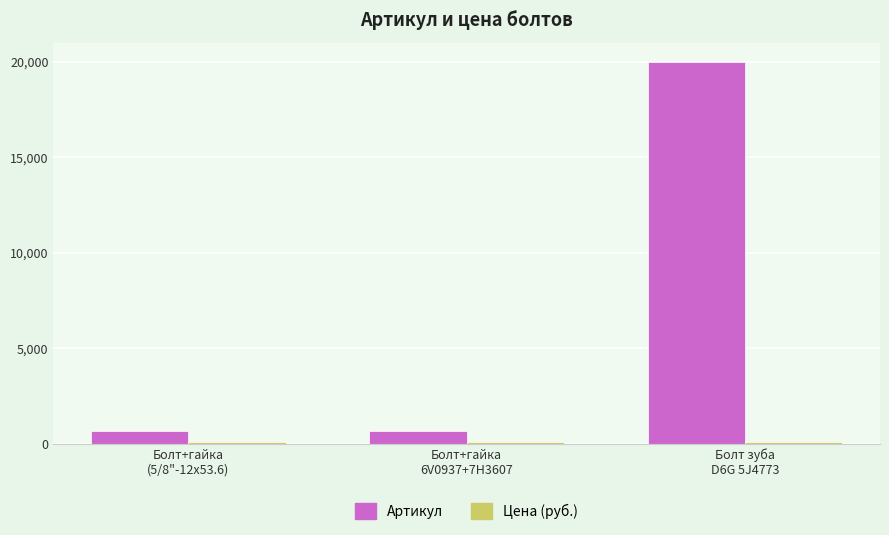

At which category is the sum across all series the highest?

Болт зуба
D6G 5J4773